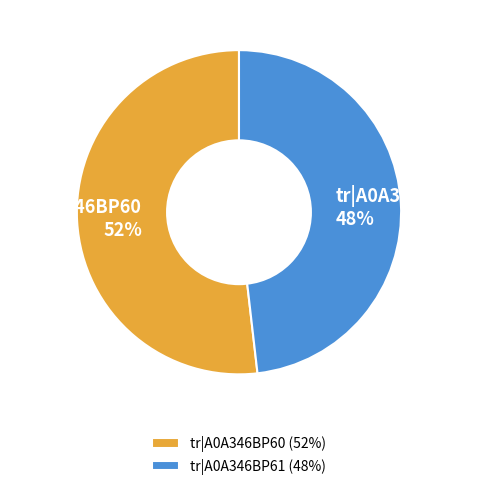

Is the sum of tr|A0A346BP61 and tr|A0A346BP60 greater than half?

Yes